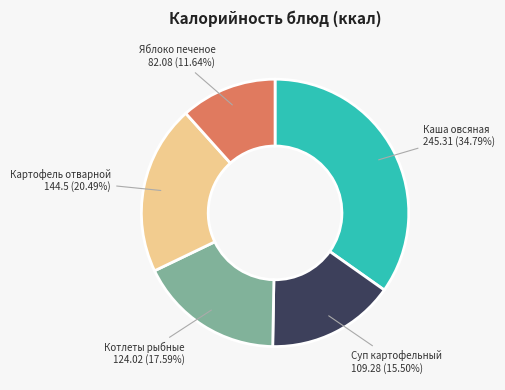

Is it true that Картофель отварной is 33% of the pie?

False